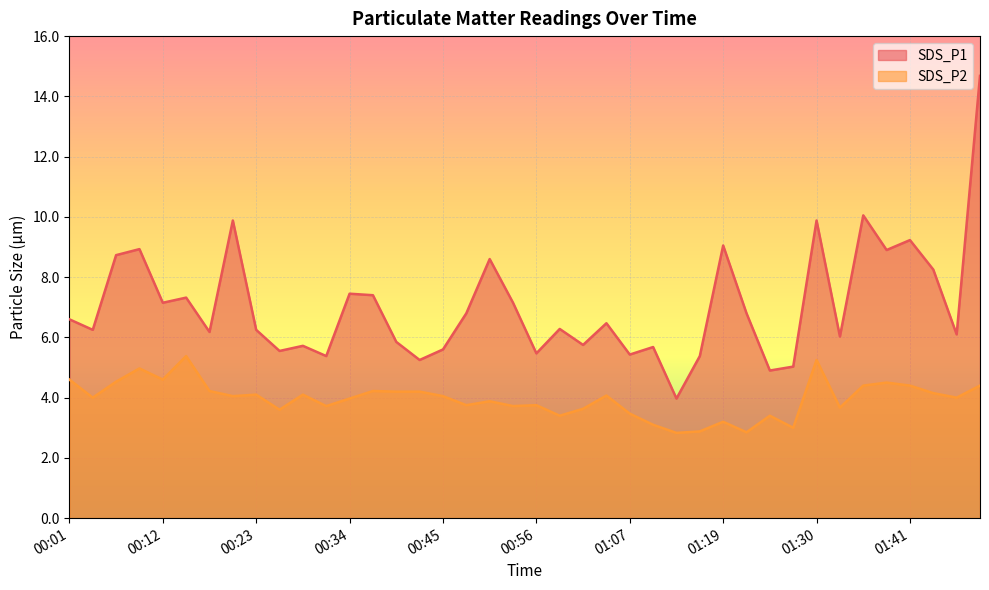

True or false: SDS_P1 and SDS_P2 intersect in this chart.

False